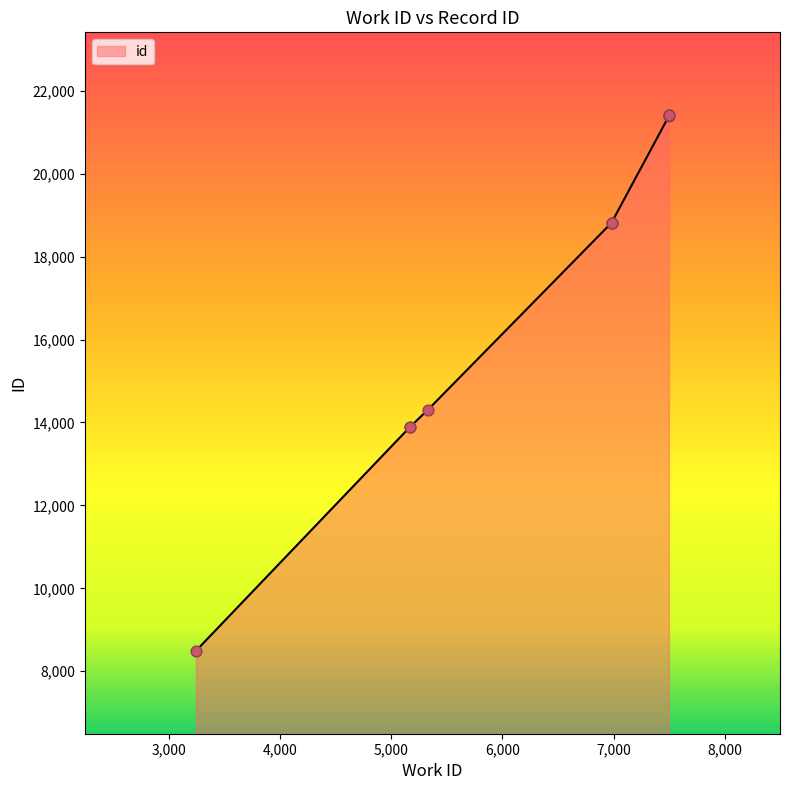

What is the ratio of the value at 3241 to the value at 7498?

0.4